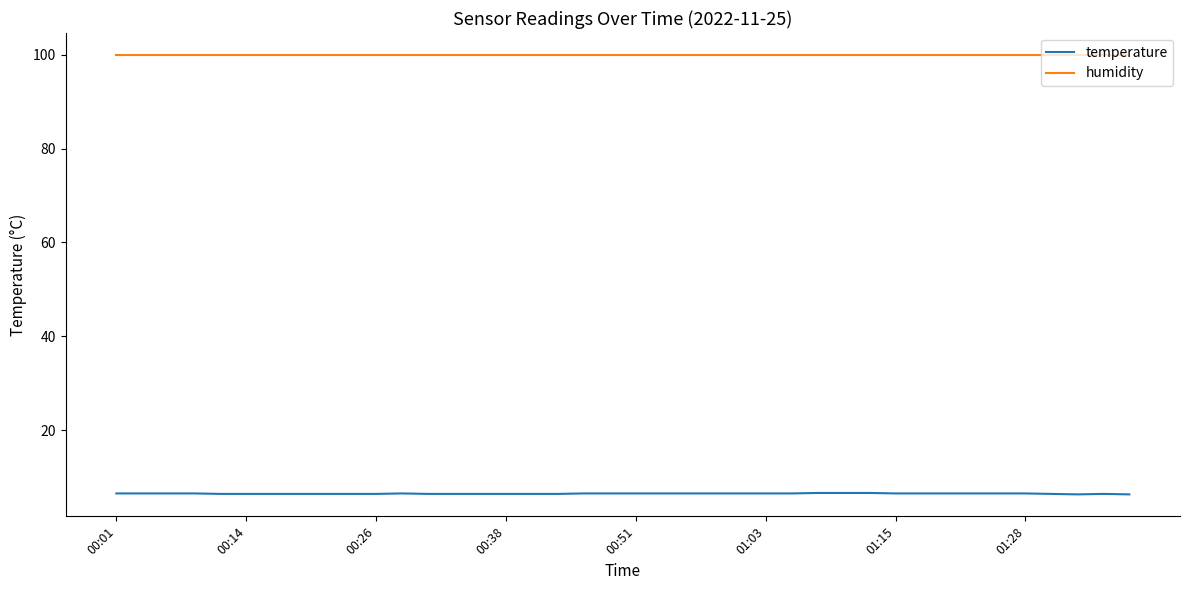

True or false: humidity and temperature intersect in this chart.

False